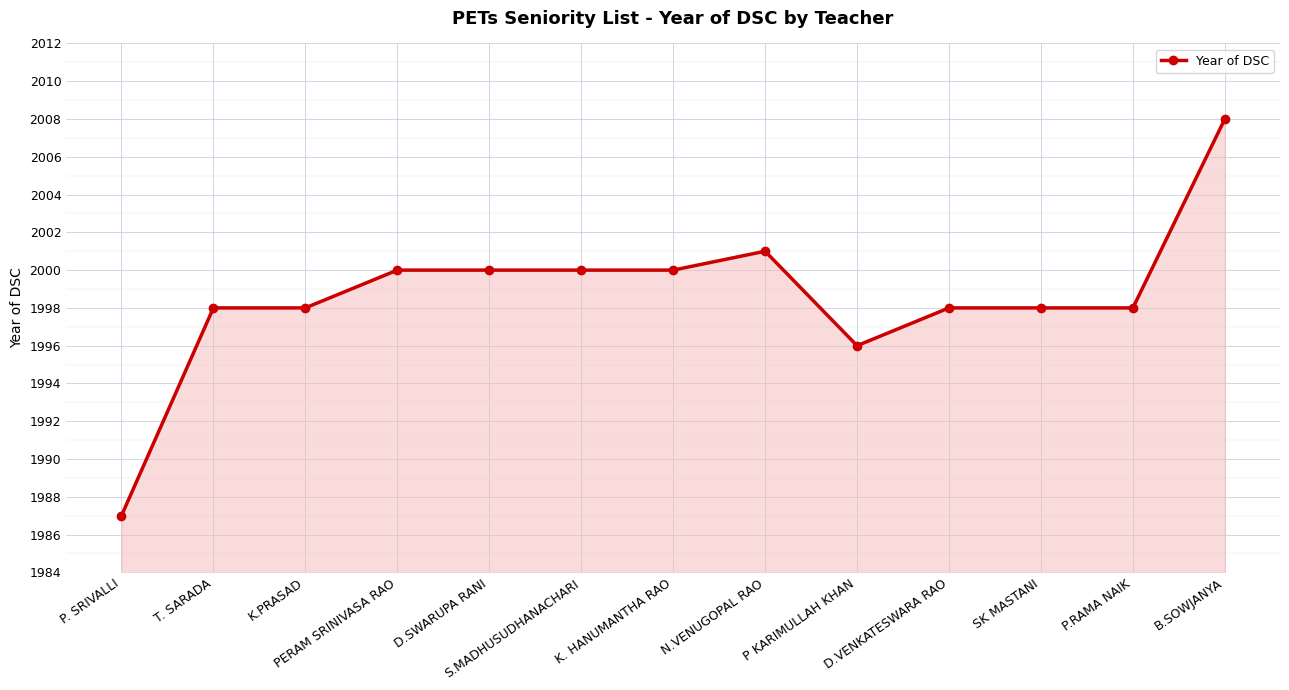

What is the average value?

1999